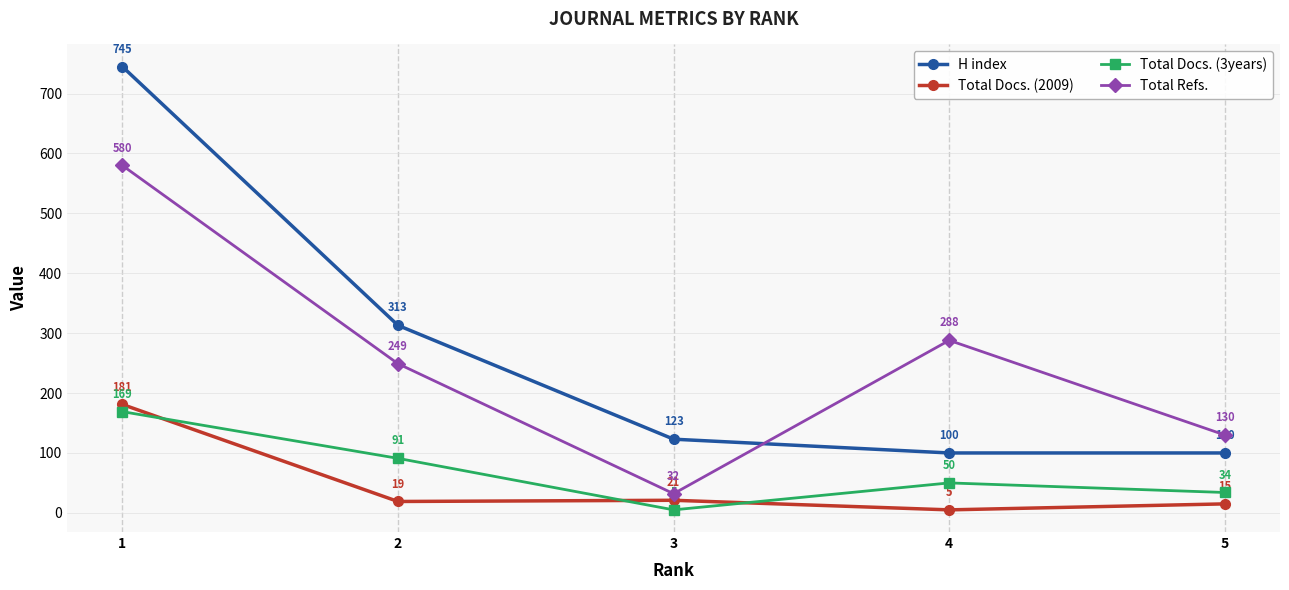

At which label does Total Docs. (2009) reach its minimum?

4